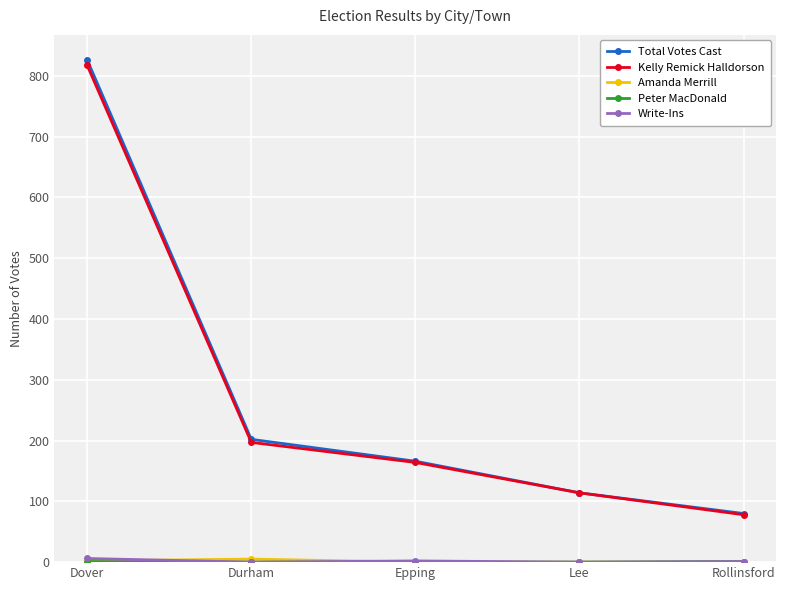

How many categories are shown in the chart?

5